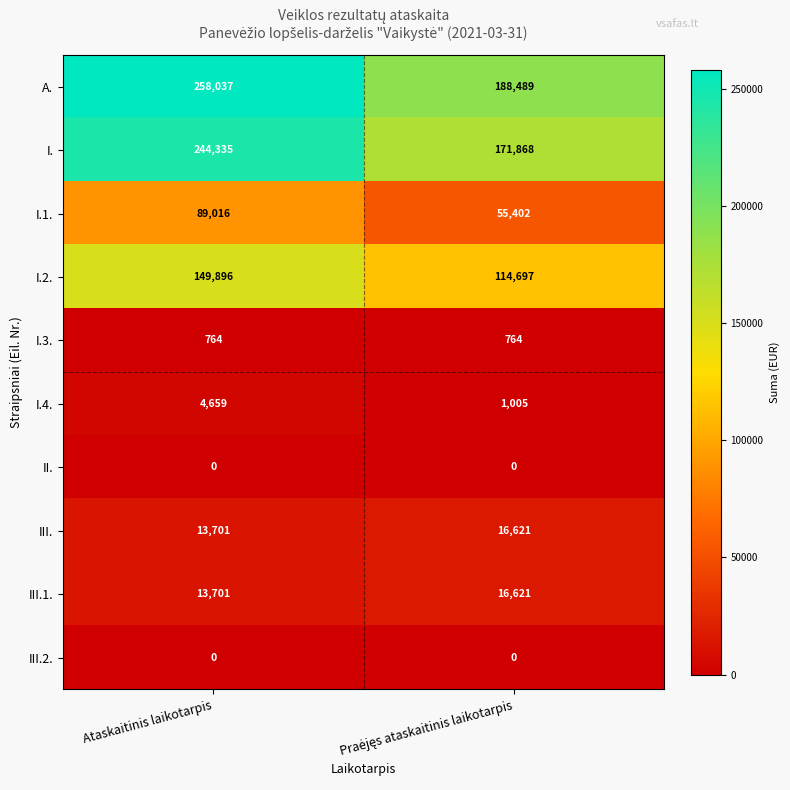

What value does the I.2. series have at Ataskaitinis laikotarpis, to the nearest 10?

149900